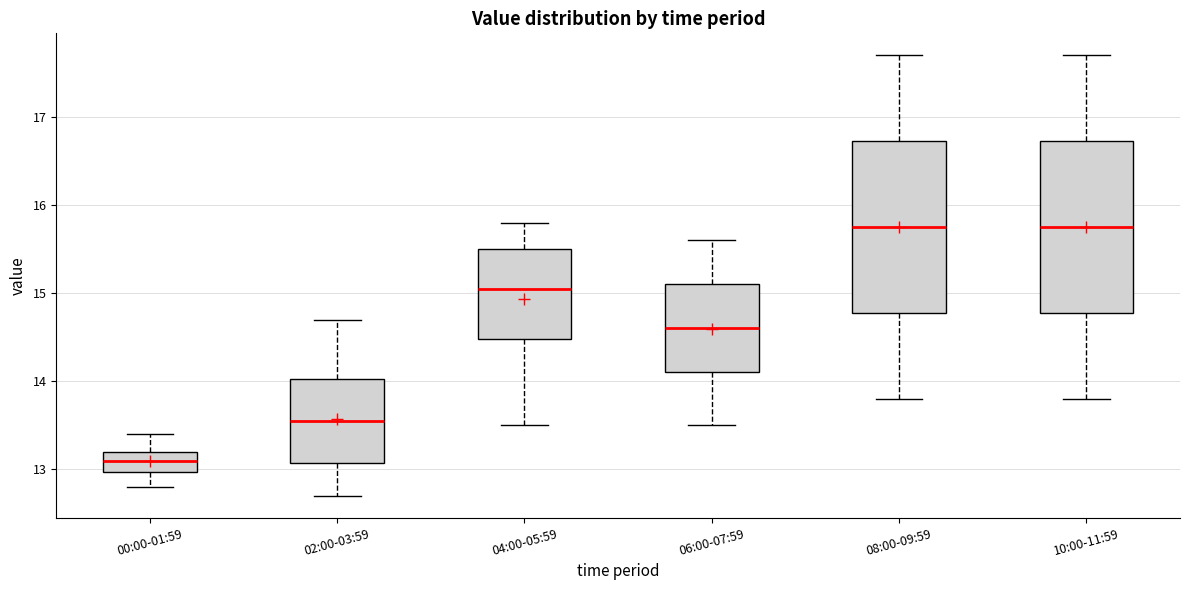

Reading left to right, transcribe this box plot: for each box, give where its median line is, the range the box spans, and where its two whiskers end, as read against the y-axis. The values are not printed on the chart, so give them approximately, as read against the axis.

00:00-01:59: median 13.1, box 13.0 to 13.2, whiskers 12.8 to 13.4
02:00-03:59: median 13.6, box 13.1 to 14.0, whiskers 12.7 to 14.7
04:00-05:59: median 15.1, box 14.5 to 15.5, whiskers 13.5 to 15.8
06:00-07:59: median 14.6, box 14.1 to 15.1, whiskers 13.5 to 15.6
08:00-09:59: median 15.8, box 14.8 to 16.7, whiskers 13.8 to 17.7
10:00-11:59: median 15.8, box 14.8 to 16.7, whiskers 13.8 to 17.7